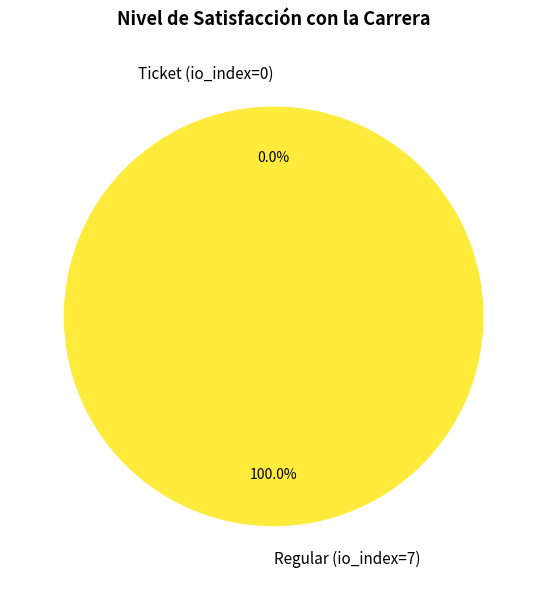

Rank the categories by value from lowest to highest.

Ticket (io_index=0), Regular (io_index=7)